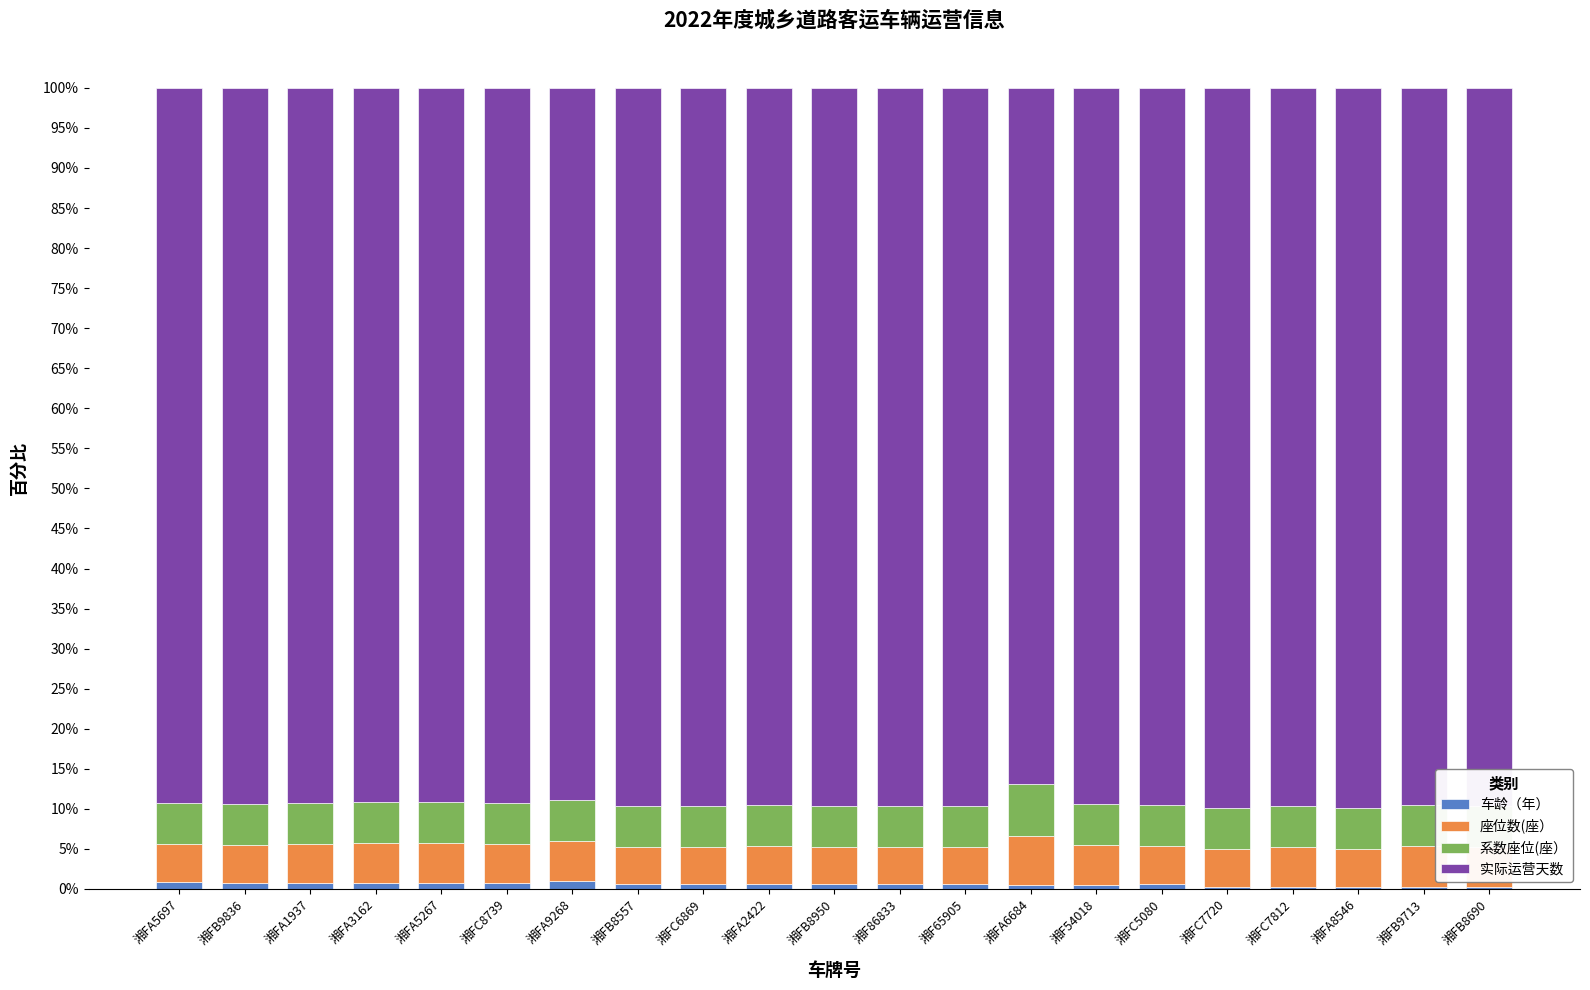

True or false: 车龄（年） has a value of 0.6 at 湘FC5080.

True